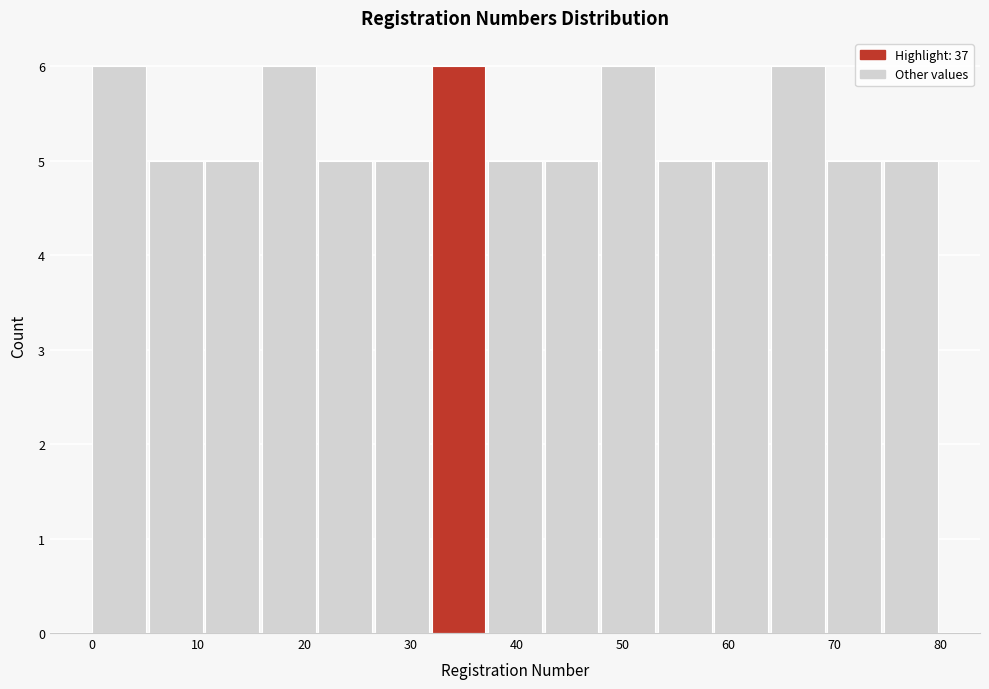

Reading left to right, list every bar in this chart as the range it spans on the x-axis followed by its height. Neither the bar edges nor the heights are printed on the chart, so give them approximately, as read against the axes.

0 to 5: 6
5 to 11: 5
11 to 16: 5
16 to 21: 6
21 to 27: 5
27 to 32: 5
32 to 37: 6
37 to 43: 5
43 to 48: 5
48 to 53: 6
53 to 59: 5
59 to 64: 5
64 to 69: 6
69 to 75: 5
75 to 80: 5